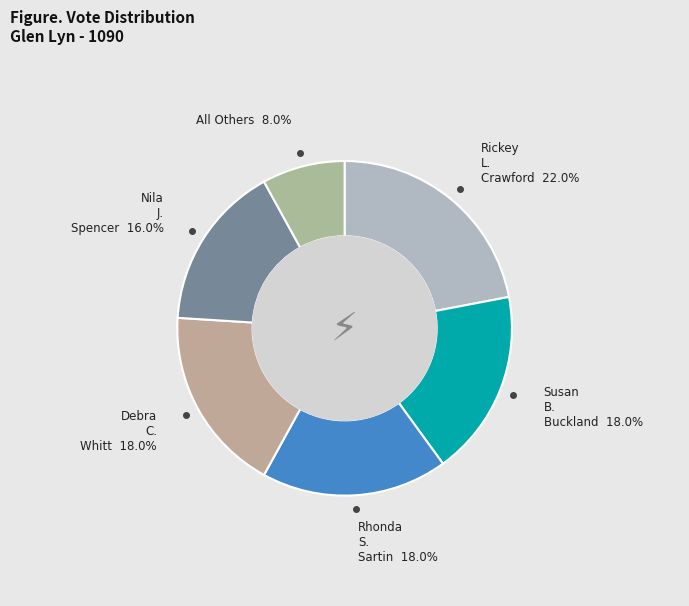

To the nearest percent, what is the average slice percentage?

17%